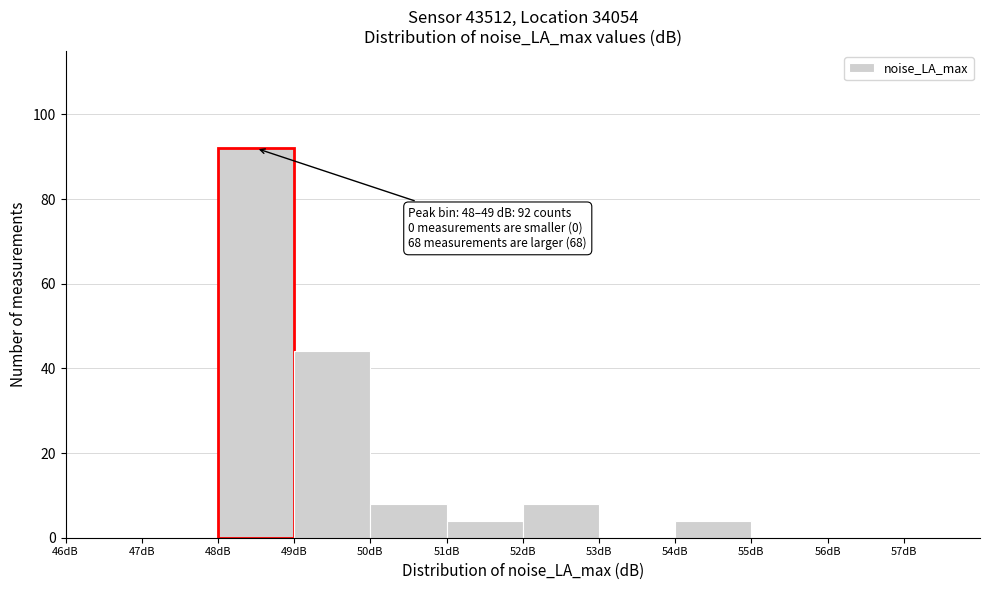

Over which range of the x-axis is the bar tallest?

48 to 49